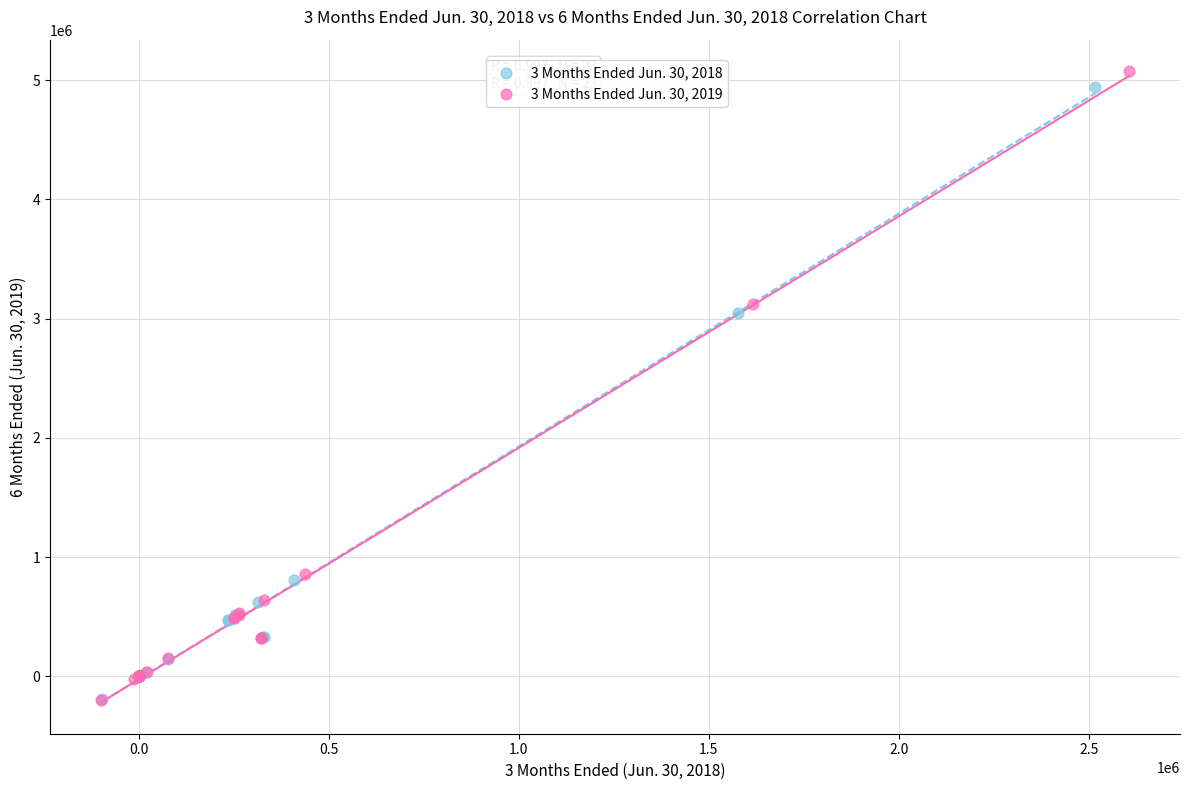

Which series has the widest spread of Y values?

3 Months Ended Jun. 30, 2019